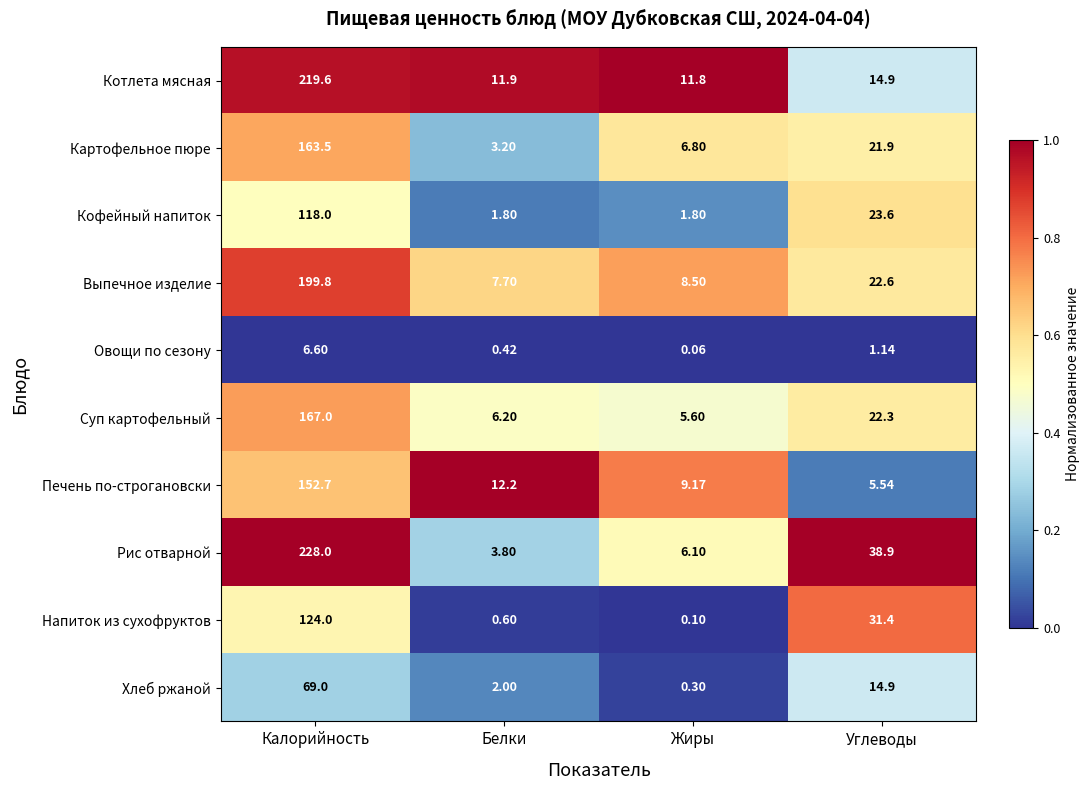

Rank the series at Жиры from lowest to highest value.

Овощи по сезону, Напиток из сухофруктов, Хлеб ржаной, Кофейный напиток, Суп картофельный, Рис отварной, Картофельное пюре, Выпечное изделие, Печень по-строгановски, Котлета мясная